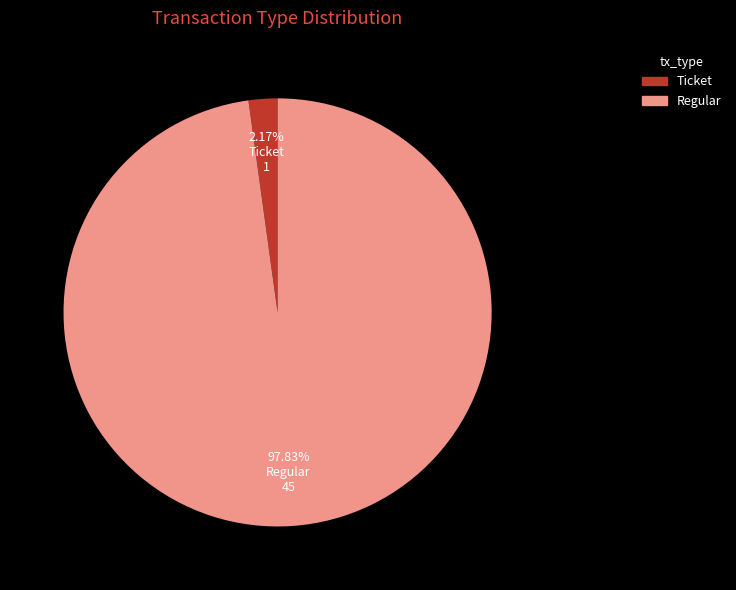

To the nearest percent, what is the difference between the Ticket and Regular slice percentages?

96%